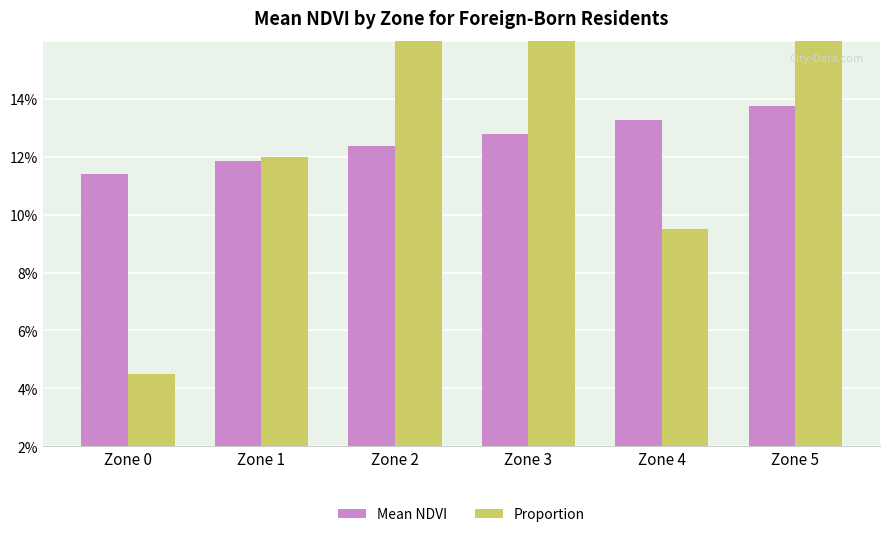

What is the spread (max minus min) of values at Zone 5?

0.2